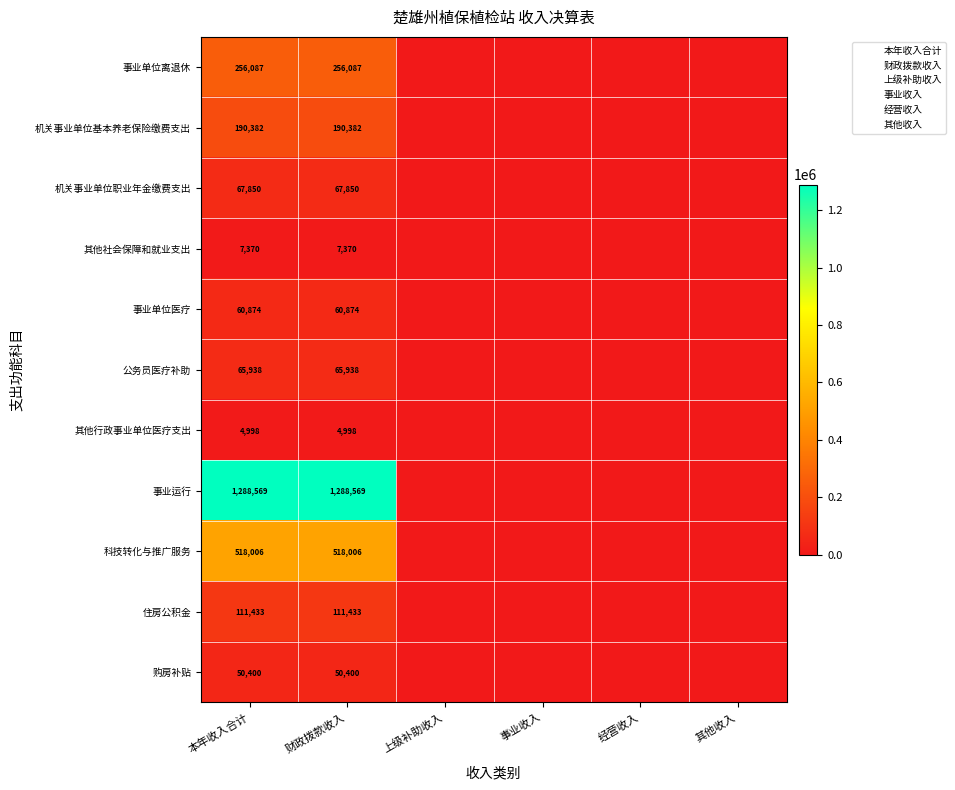

True or false: 购房补贴 has a value of 0.0 at 上级补助收入.

True